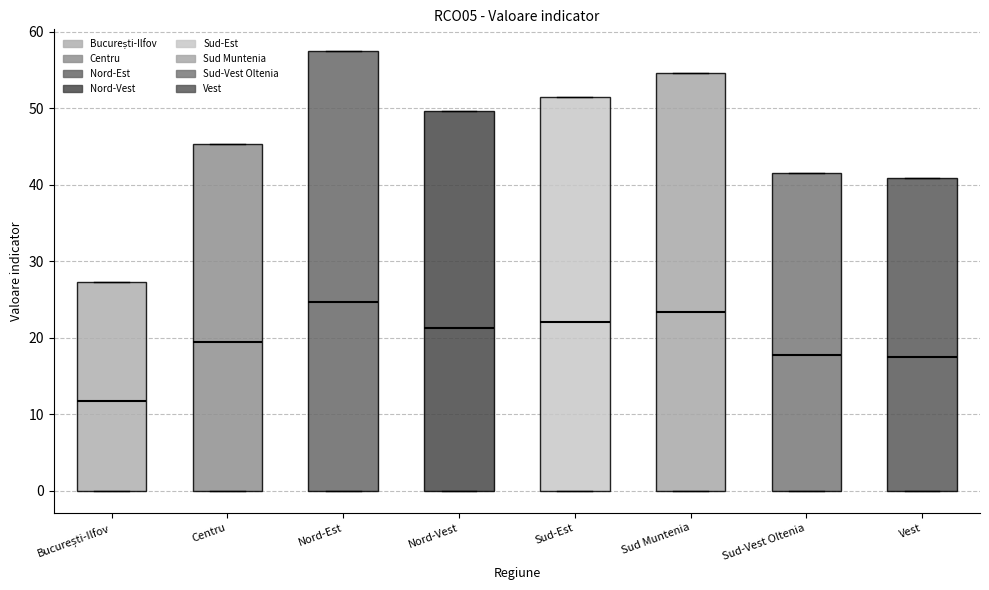

Reading left to right, read every box against the y-axis: the position of its median line, the range the box covers, and the ends of its whiskers. The values are not printed on the chart, so give them approximately, as read against the axis.

București-Ilfov: median 12, box 0 to 27, whiskers 0 to 27
Centru: median 19, box 0 to 45, whiskers 0 to 45
Nord-Est: median 25, box 0 to 57, whiskers 0 to 57
Nord-Vest: median 21, box 0 to 50, whiskers 0 to 50
Sud-Est: median 22, box 0 to 52, whiskers 0 to 52
Sud Muntenia: median 23, box 0 to 55, whiskers 0 to 55
Sud-Vest Oltenia: median 18, box 0 to 42, whiskers 0 to 42
Vest: median 18, box 0 to 41, whiskers 0 to 41